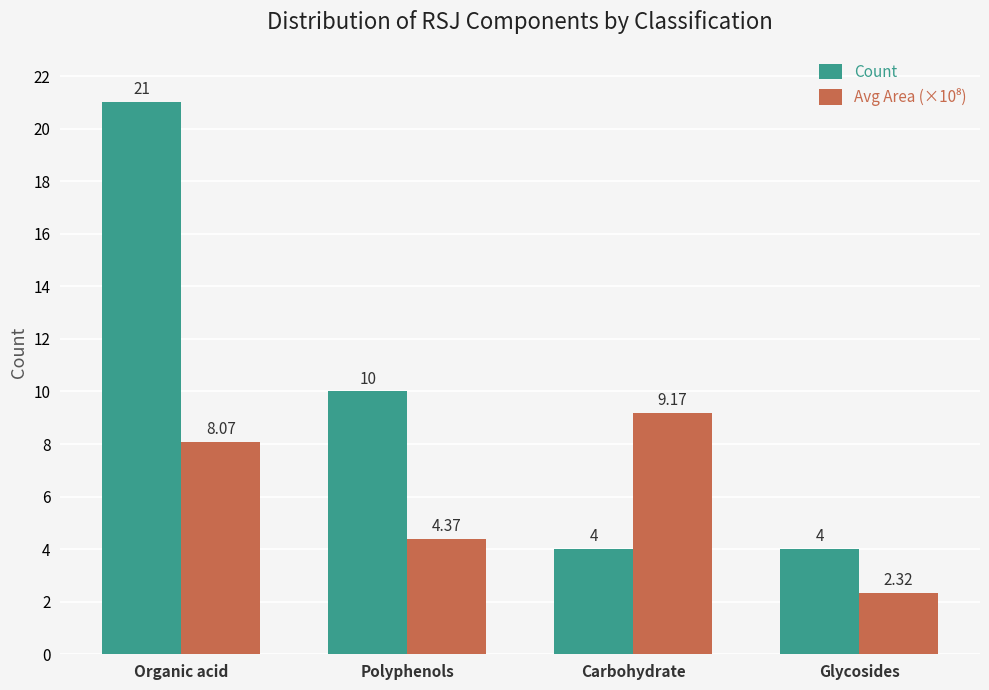

What is the total value across all series at Glycosides?

6.3